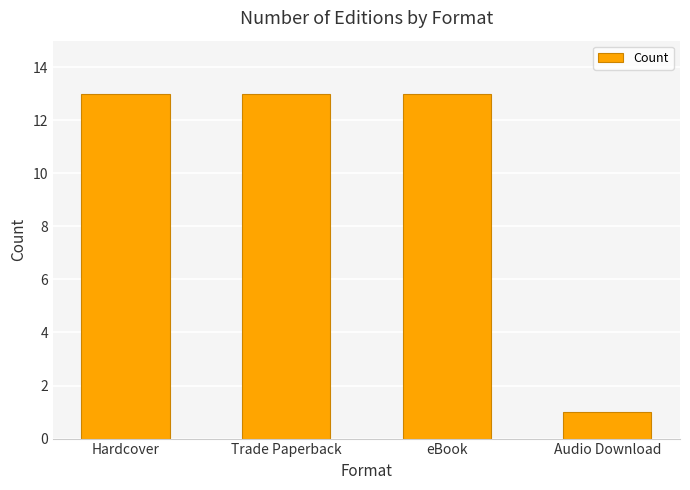

What is the average value?

10